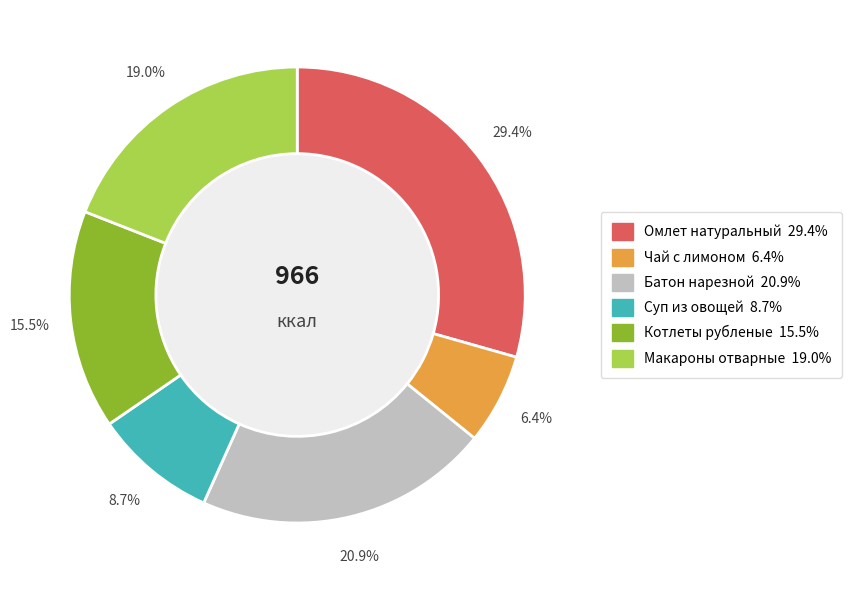

Is there a majority slice in this chart?

No